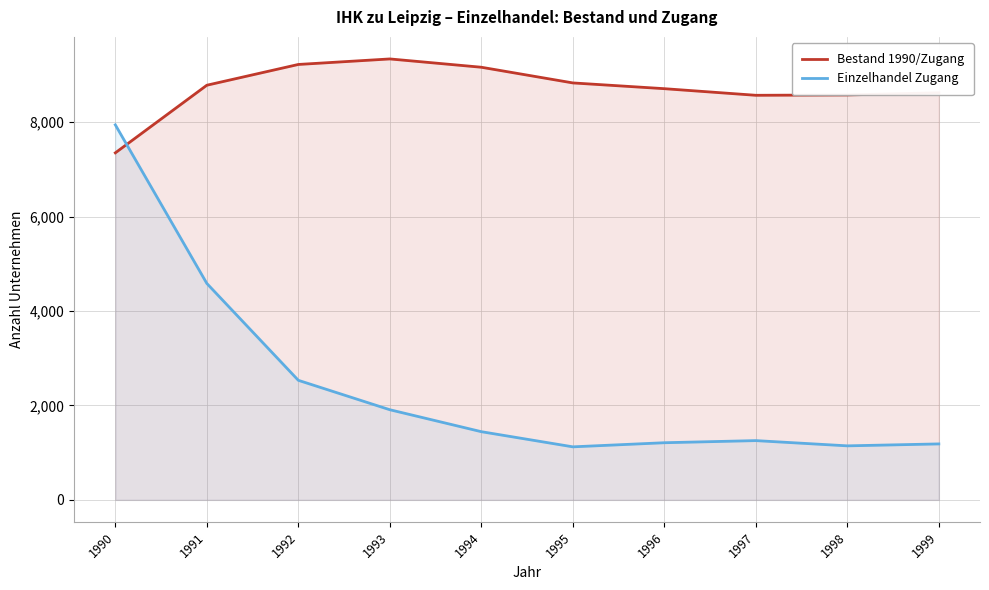

What is the spread (max minus min) of values at 1992?

6690